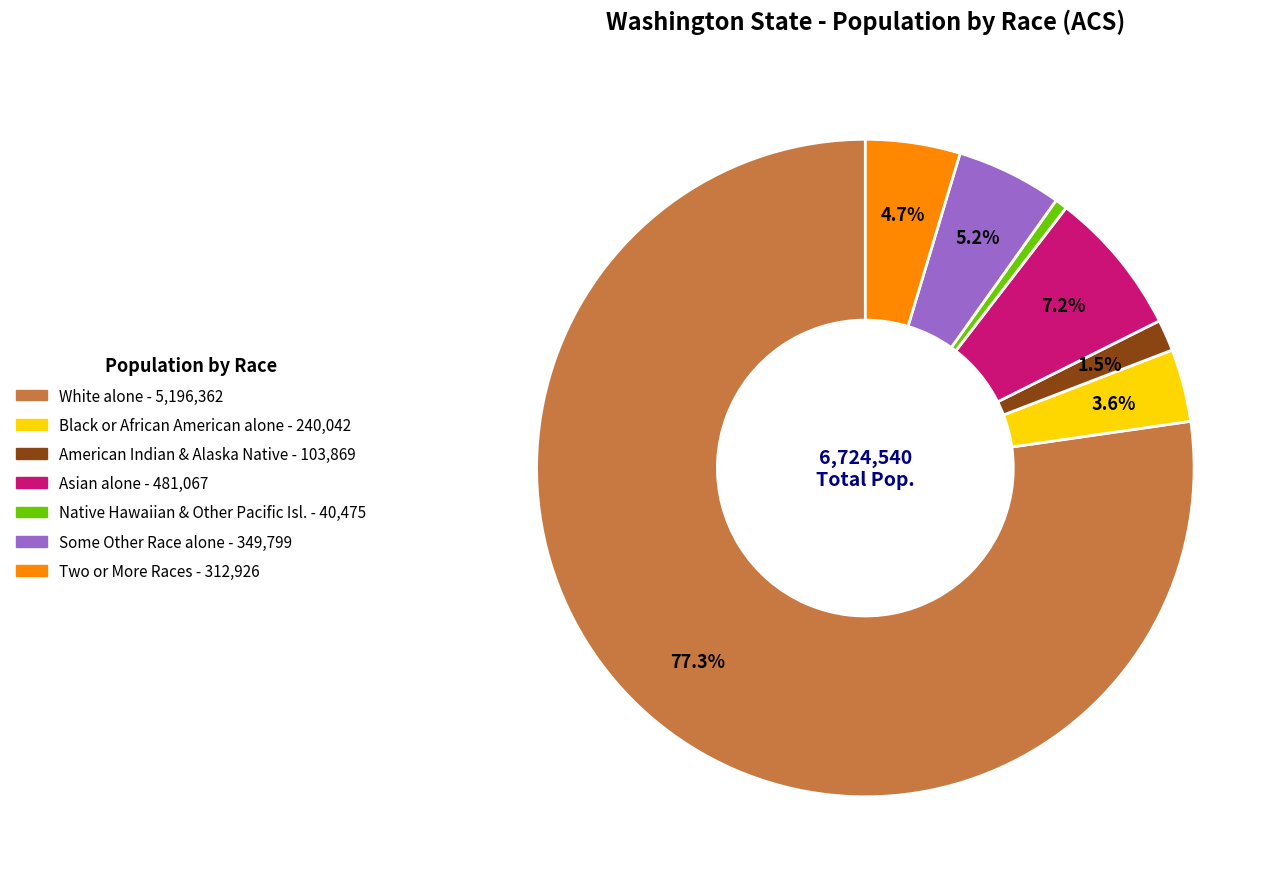

Is there any slice that represents more than half of the pie?

Yes